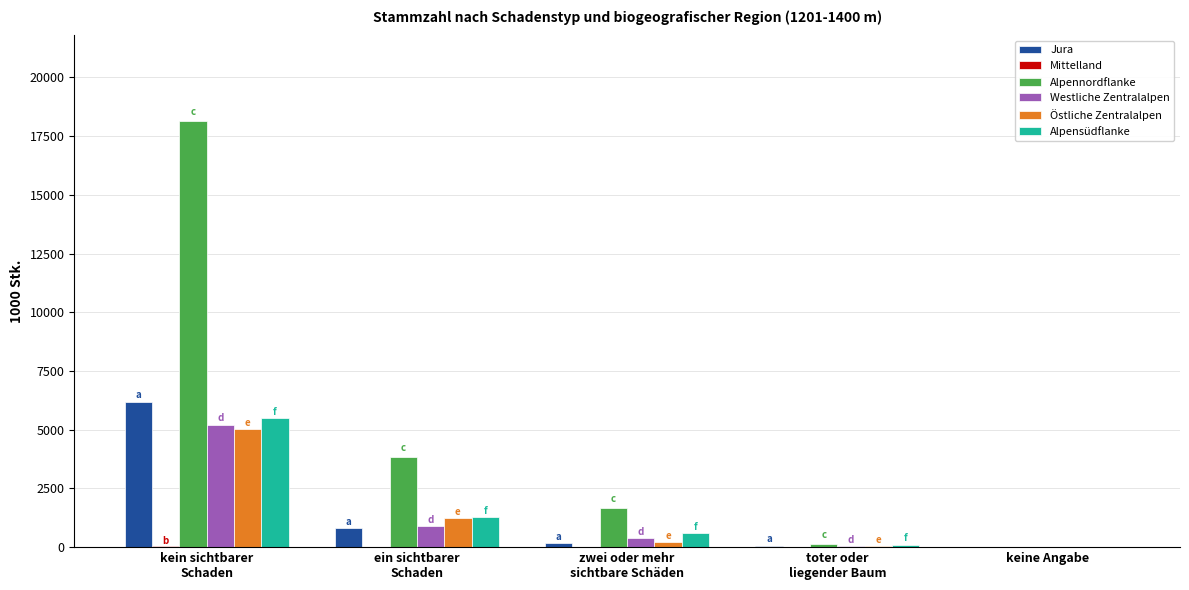

Which series has the largest total across all categories?

Alpennordflanke